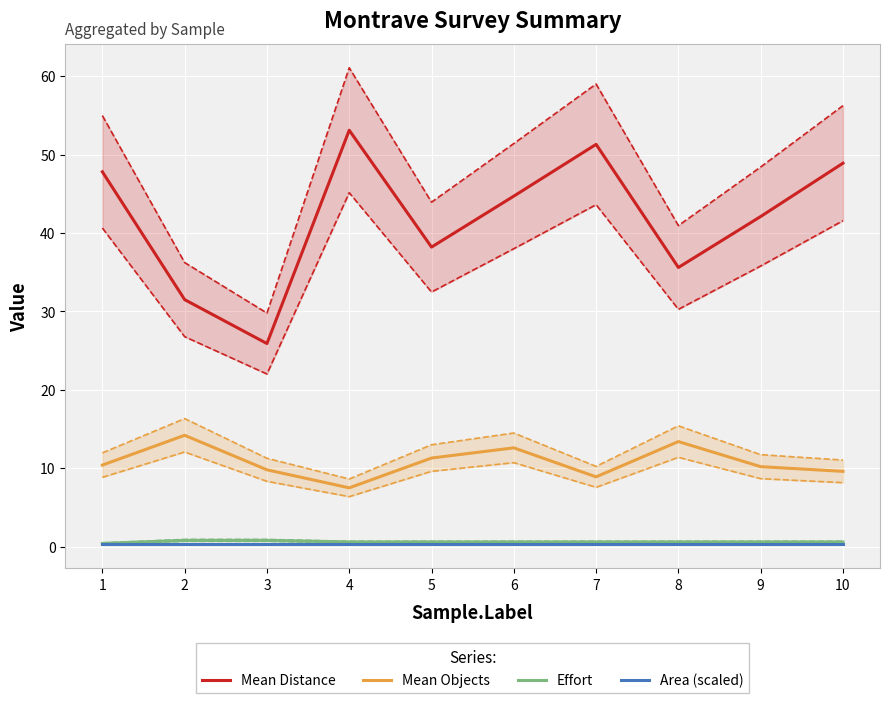

Is it true that Mean Distance equals 44.7 at 6?

True